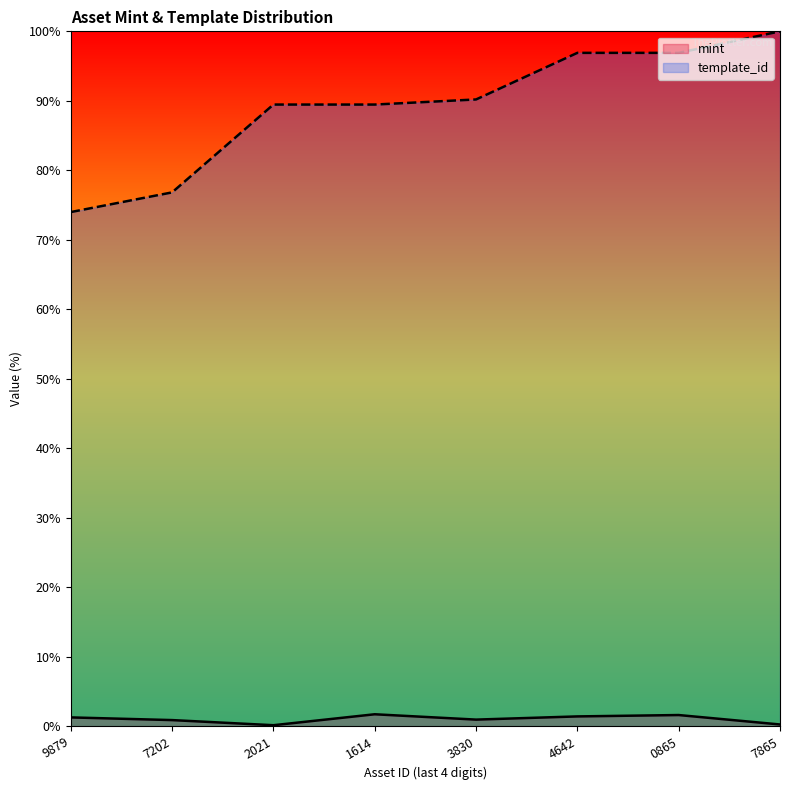

What is the difference between the maximum and second lowest values in the mint series?

1.5